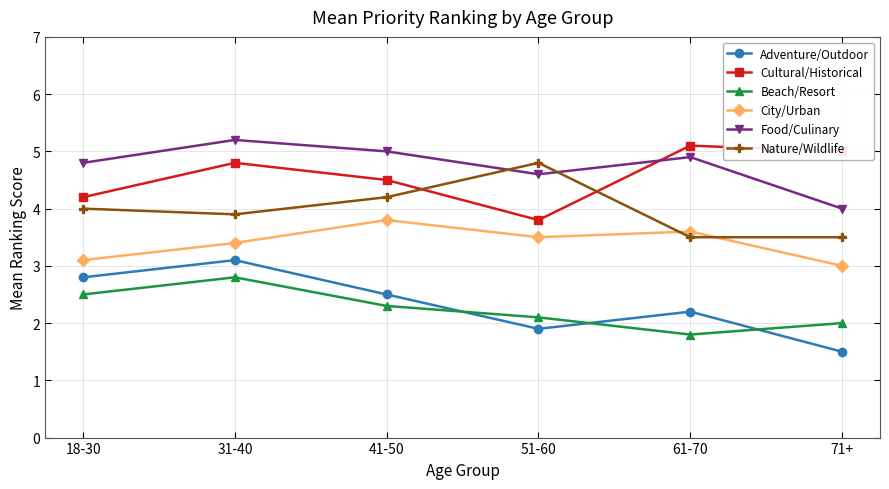

Is this an area chart (filled region under the line)?

No